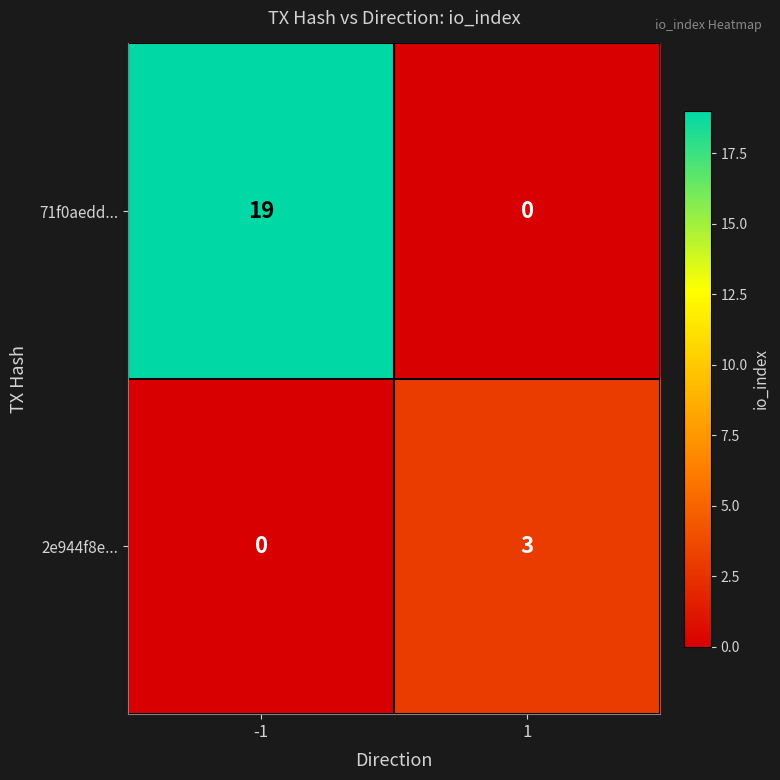

Which series has the widest spread of values?

71f0aedd...